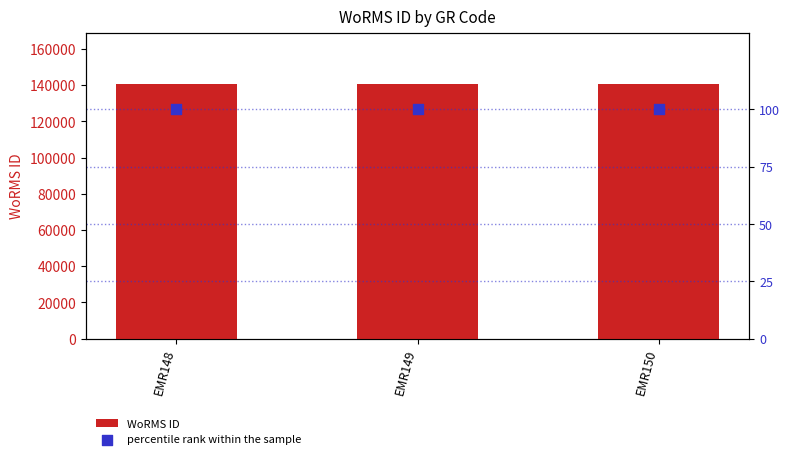

Which series has the largest total across all categories?

WoRMS ID